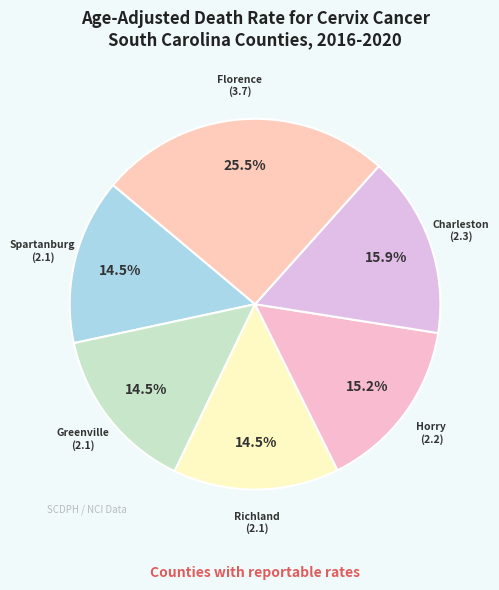

Rank the categories by value from lowest to highest.

Spartanburg County, Greenville County, Richland County, Horry County, Charleston County, Florence County